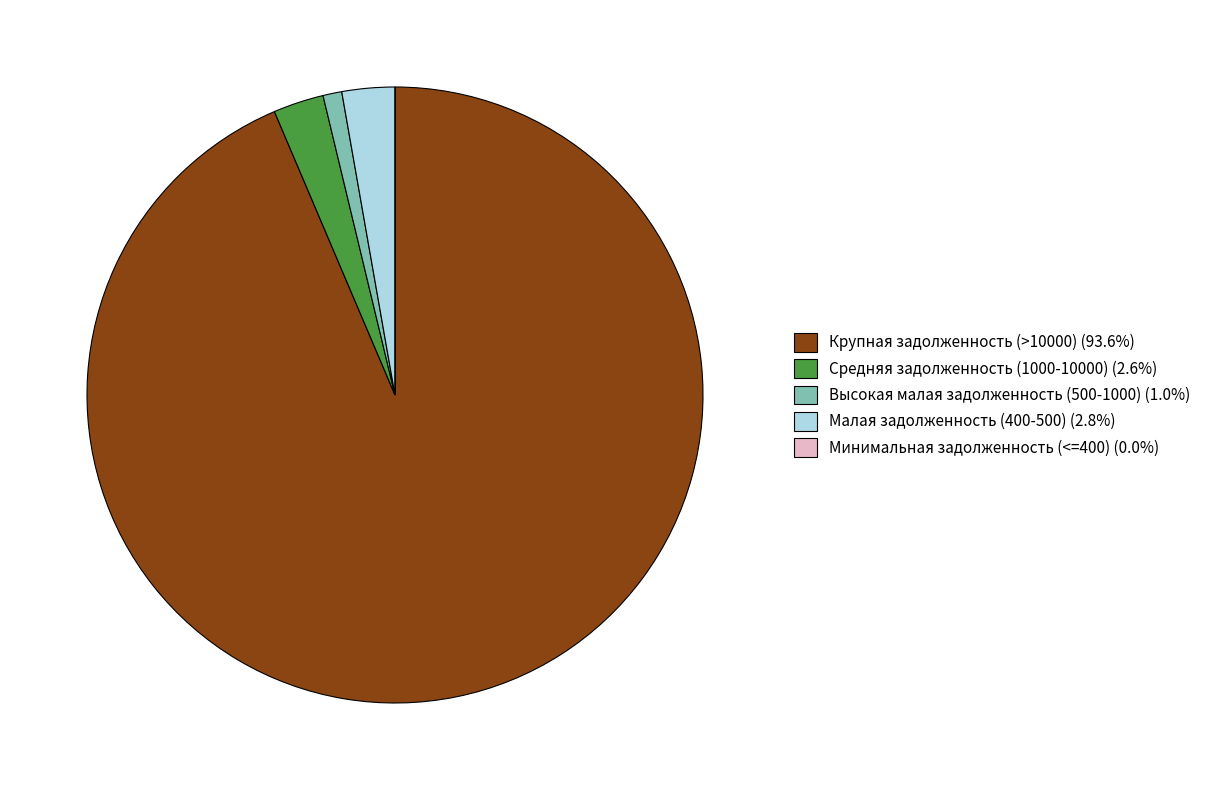

Is the sum of Малая задолженность (400-500) (2.8%) and Высокая малая задолженность (500-1000) (1.0%) greater than half?

No